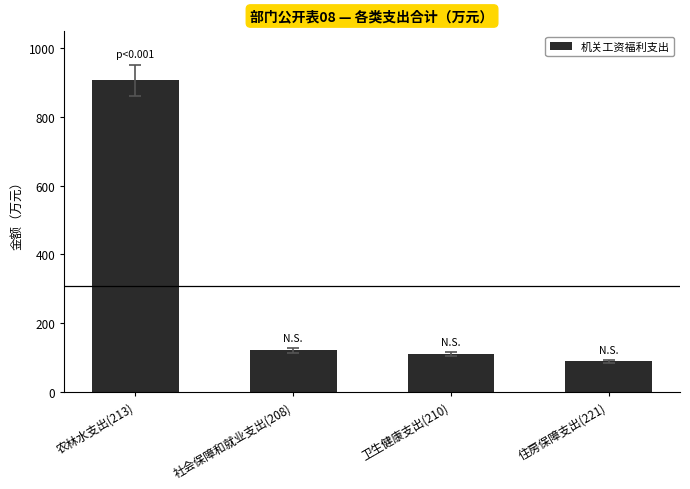

Approximately how many times larger is the value at 农林水支出(213) compared to 住房保障支出(221)?

10.1